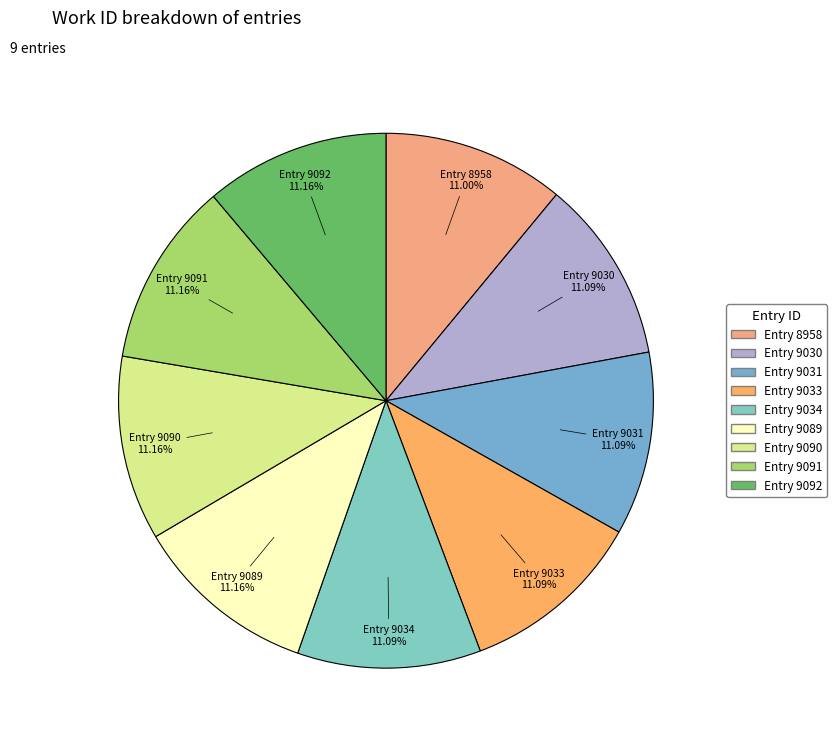

Approximately how many times larger is the value at Entry 9031 compared to Entry 8958?

1.0